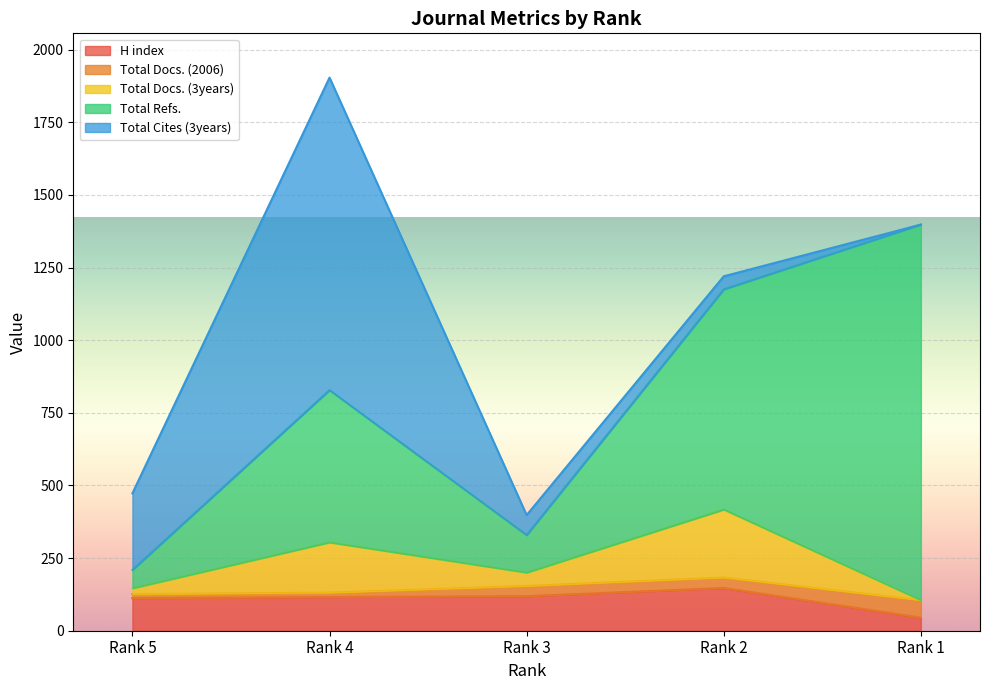

In Total Refs., how many points are lower than both neighbors (excluding endpoints)?

1